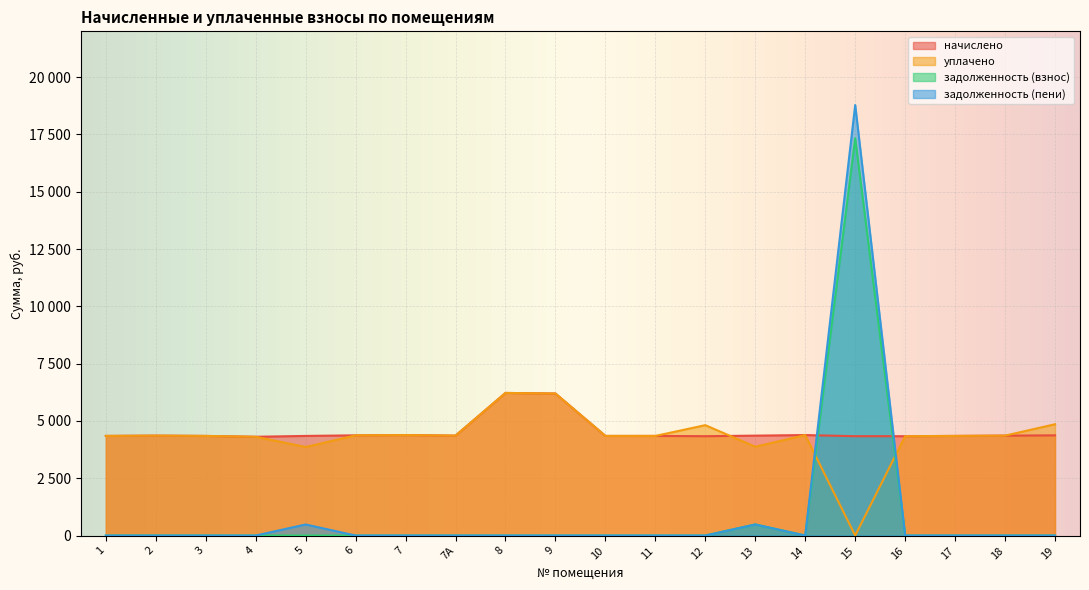

What is the sum of the уплачено values at 15 and 2?

4359.4